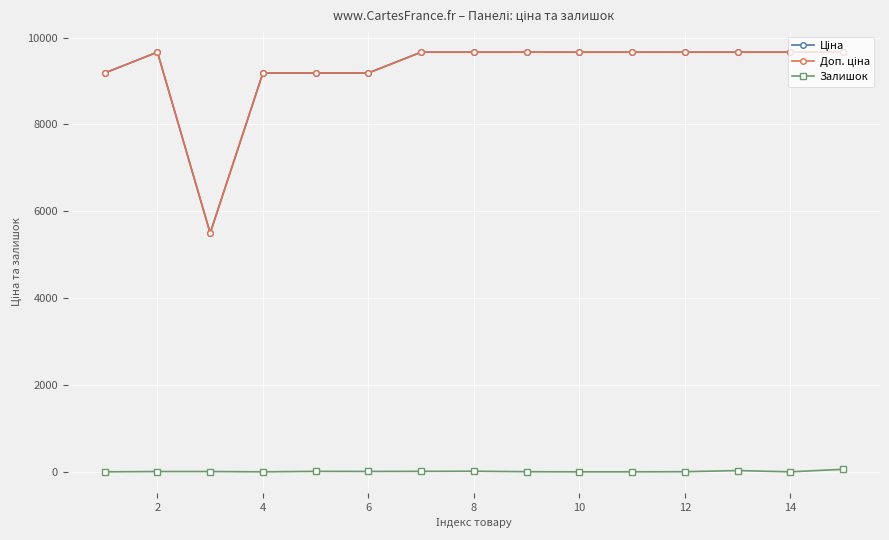

At which label does Ціна reach its peak?

2